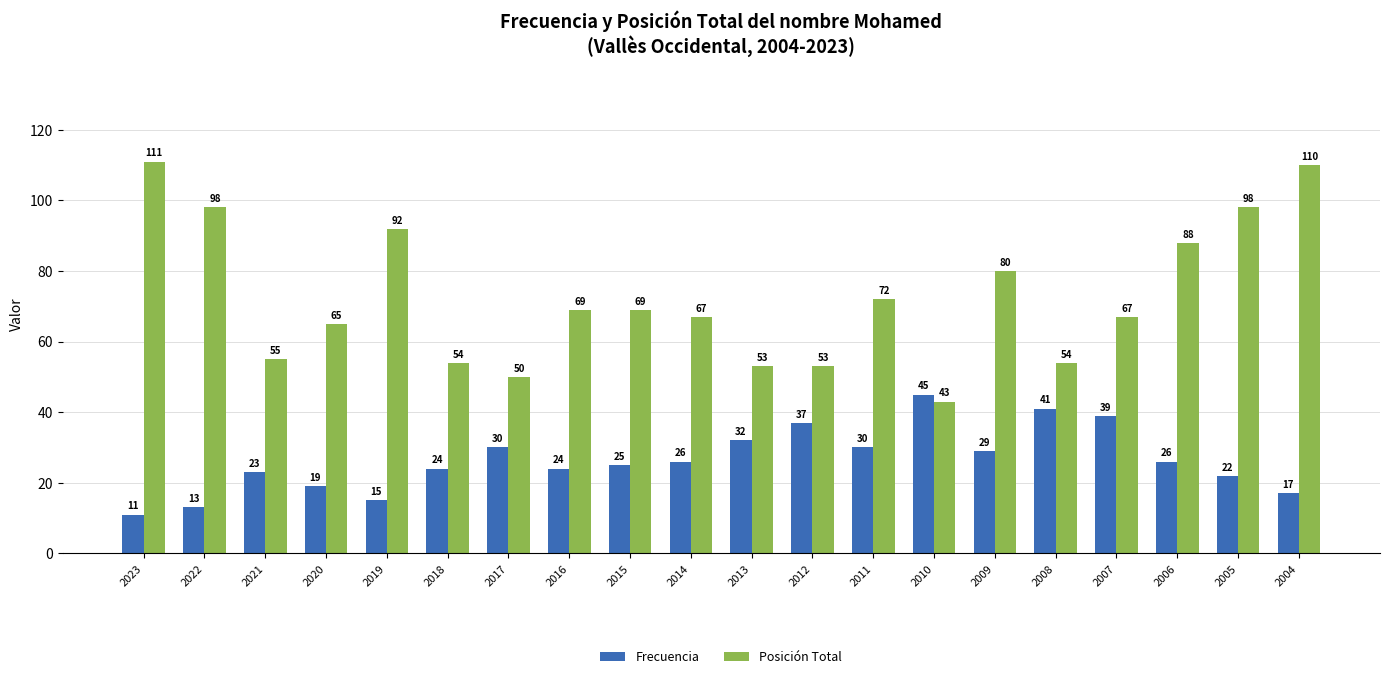

Rank the series by their average value, from lowest to highest.

Frecuencia, Posición Total